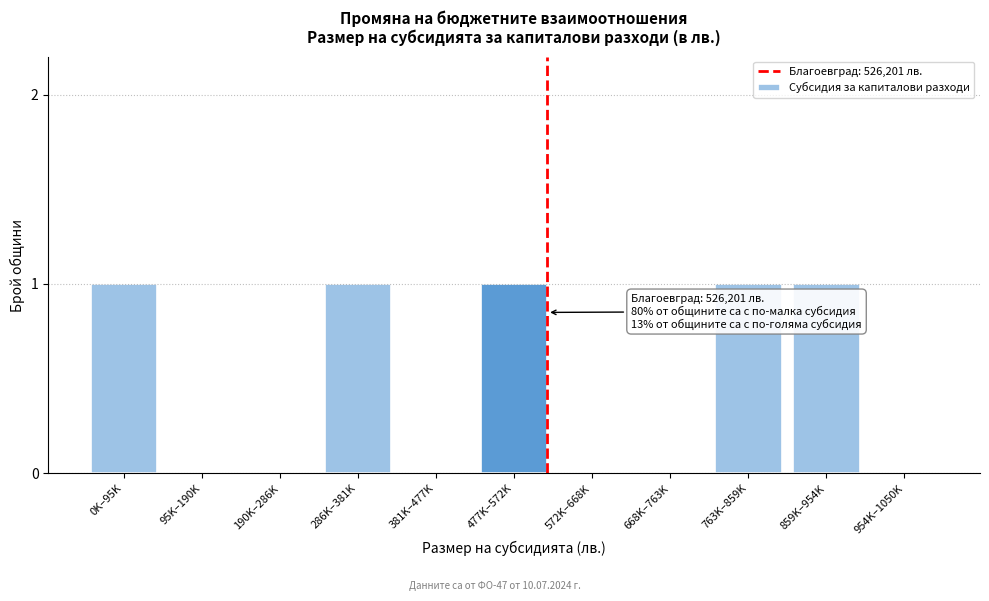

Reading left to right, list all the values displayed in this chart.

0K–95K=1	95K–190K=0	190K–286K=0	286K–381K=1	381K–477K=0	477K–572K=1	572K–668K=0	668K–763K=0	763K–859K=1	859K–954K=1	954K–1050K=0